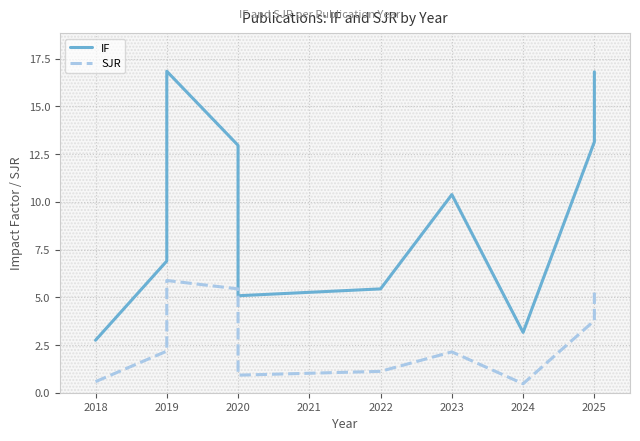

Which has a higher value, 2025 or 2019?

2019